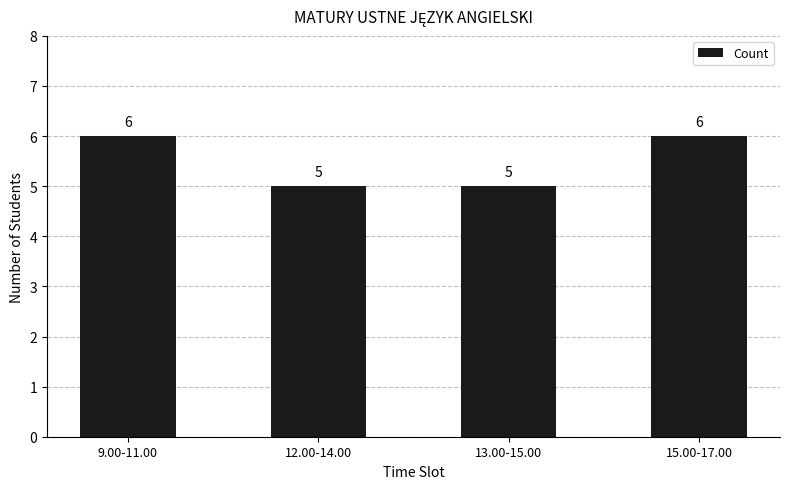

What is the maximum value shown in the chart?

6